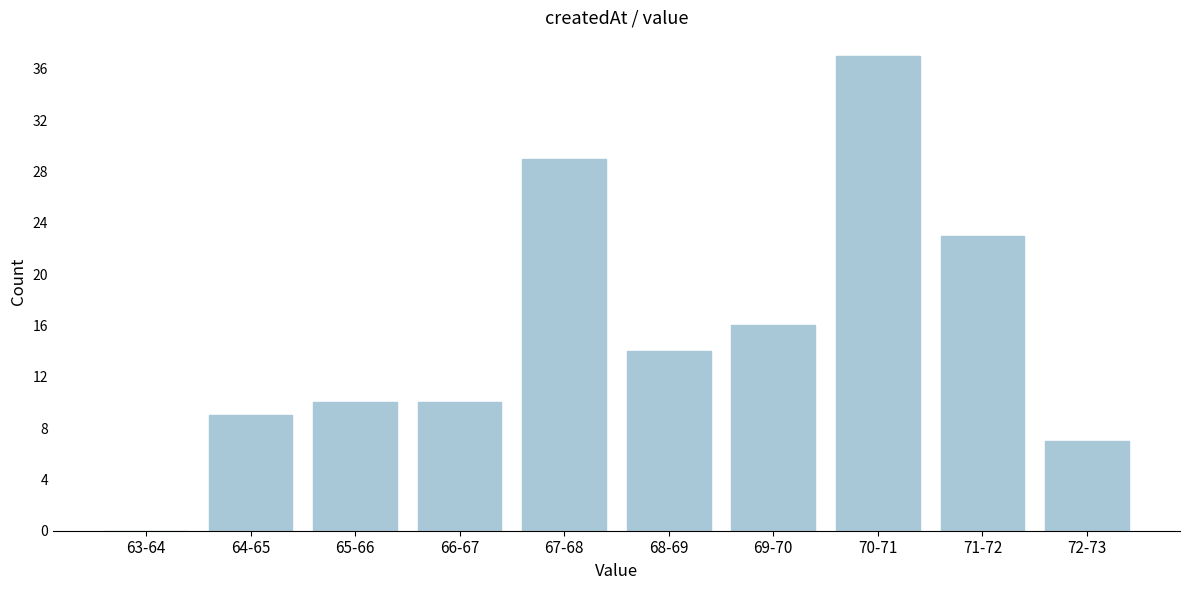

Reading left to right, extract all data points from this chart.

63-64=0	64-65=9	65-66=10	66-67=10	67-68=29	68-69=14	69-70=16	70-71=37	71-72=23	72-73=7